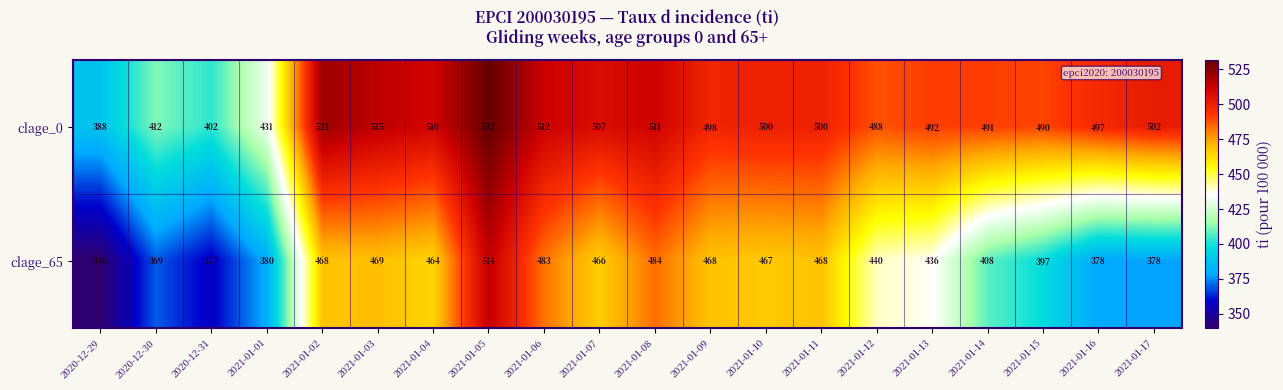

Rank the series by their maximum value, from highest to lowest.

clage_0, clage_65